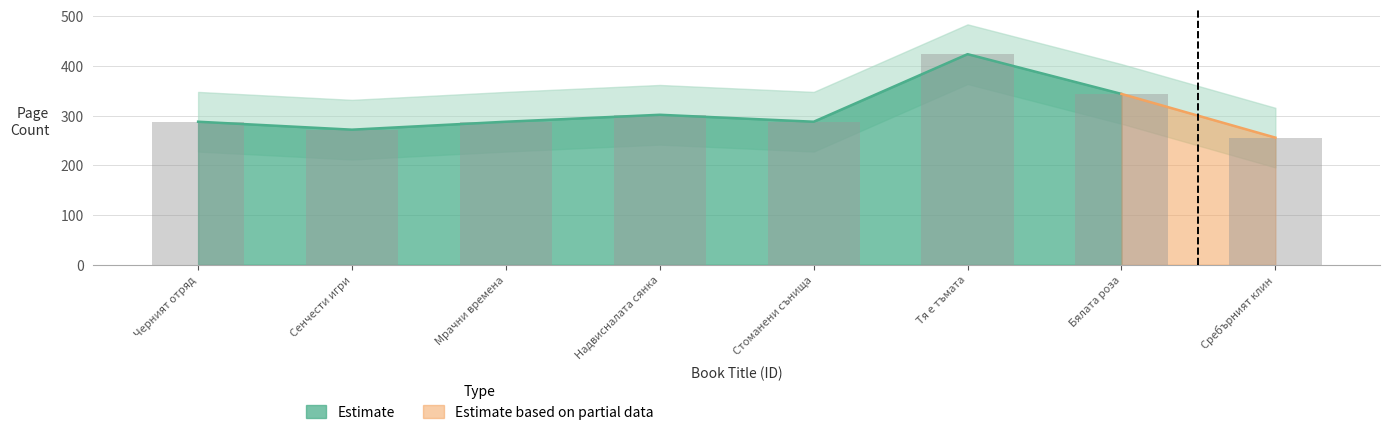

What is the maximum value shown in the chart?

424